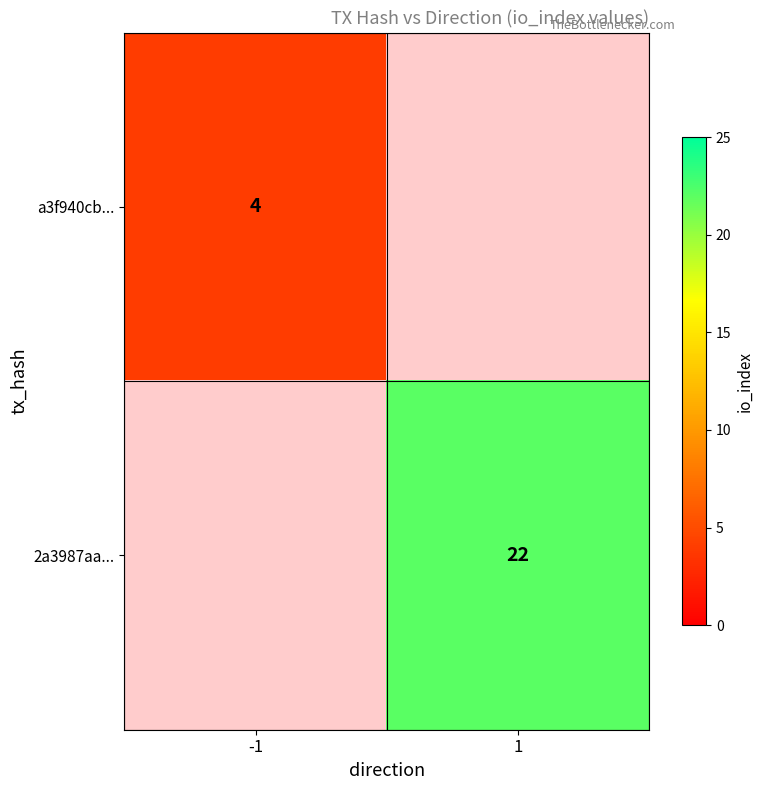

Is the value of 2a3987aa... at 1 greater than the value of a3f940cb... at -1?

Yes